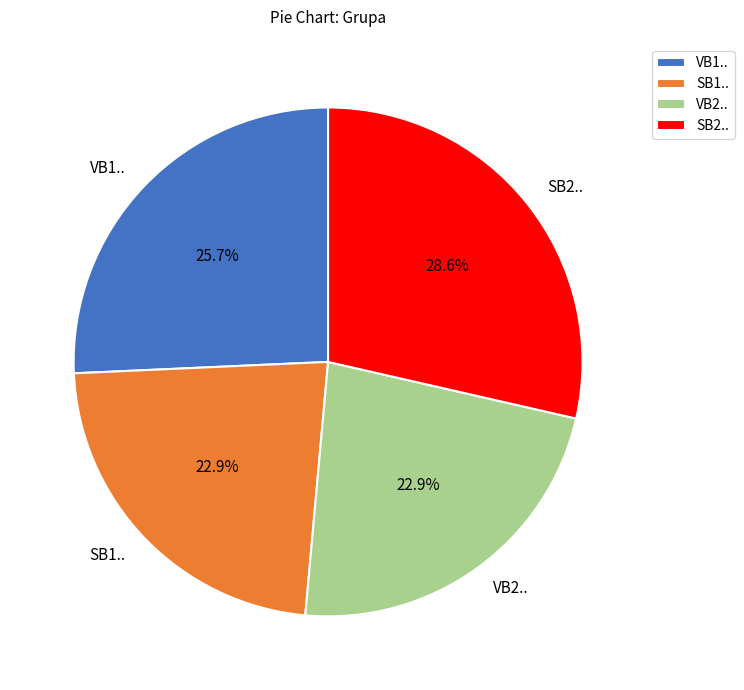

True or false: SB2.. accounts for 29% of the total.

True